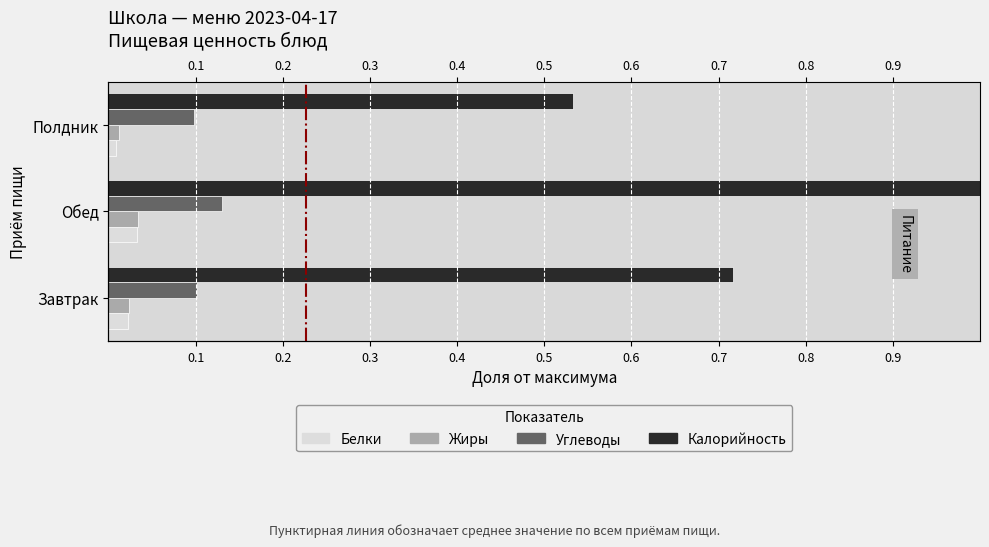

The Жиры series shows 0.0 at Завтрак. True or false?

False